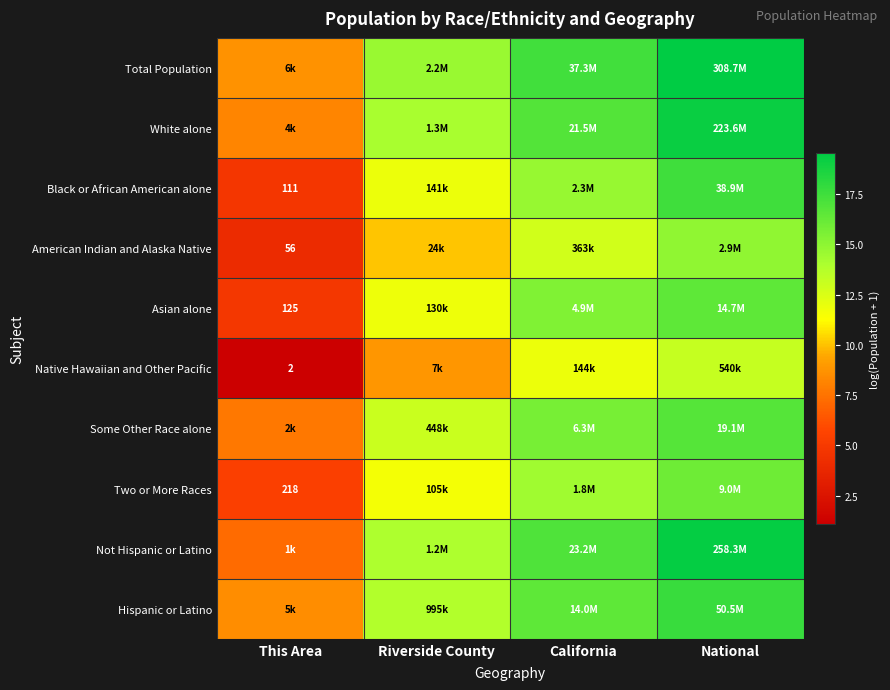

Rank the series by their maximum value, from lowest to highest.

Native Hawaiian and Other Pacific, American Indian and Alaska Native, Two or More Races, Asian alone, Some Other Race alone, Black or African American alone, Hispanic or Latino, White alone, Not Hispanic or Latino, Total Population